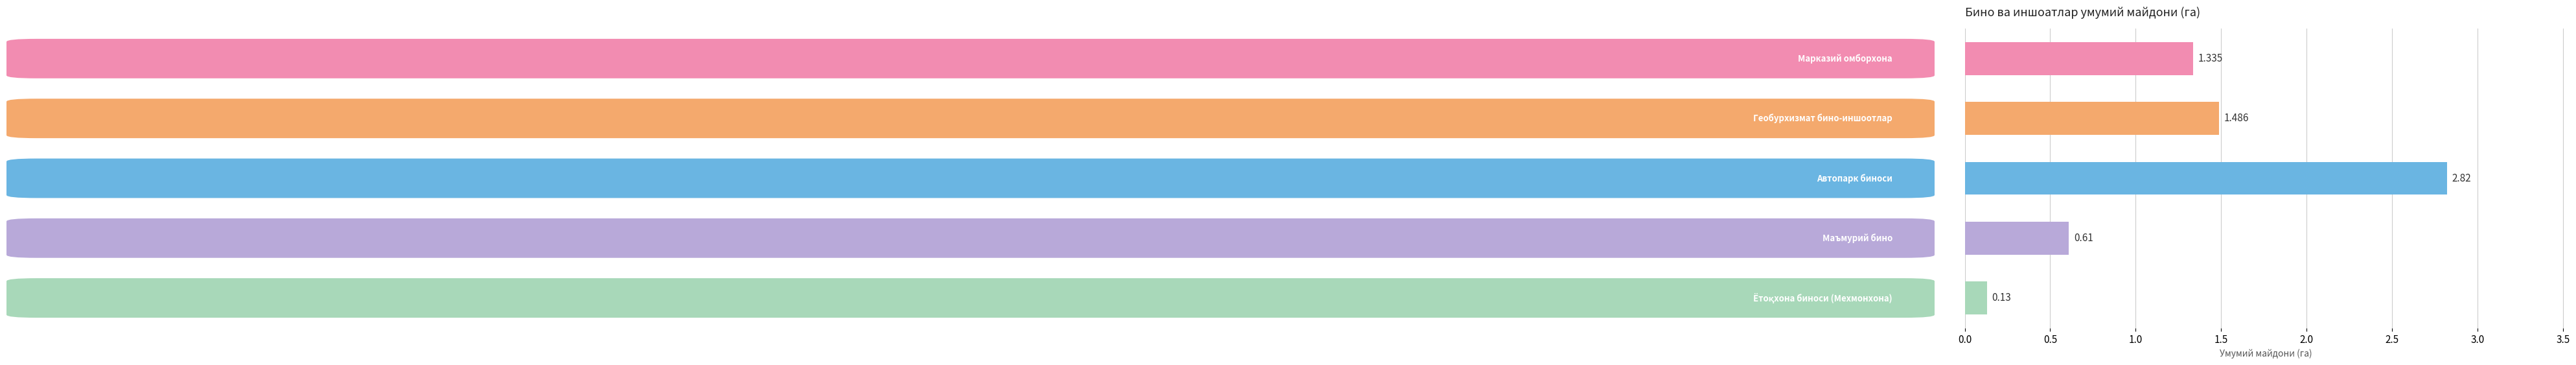

Are the bars grouped side by side (vs. stacked)?

No